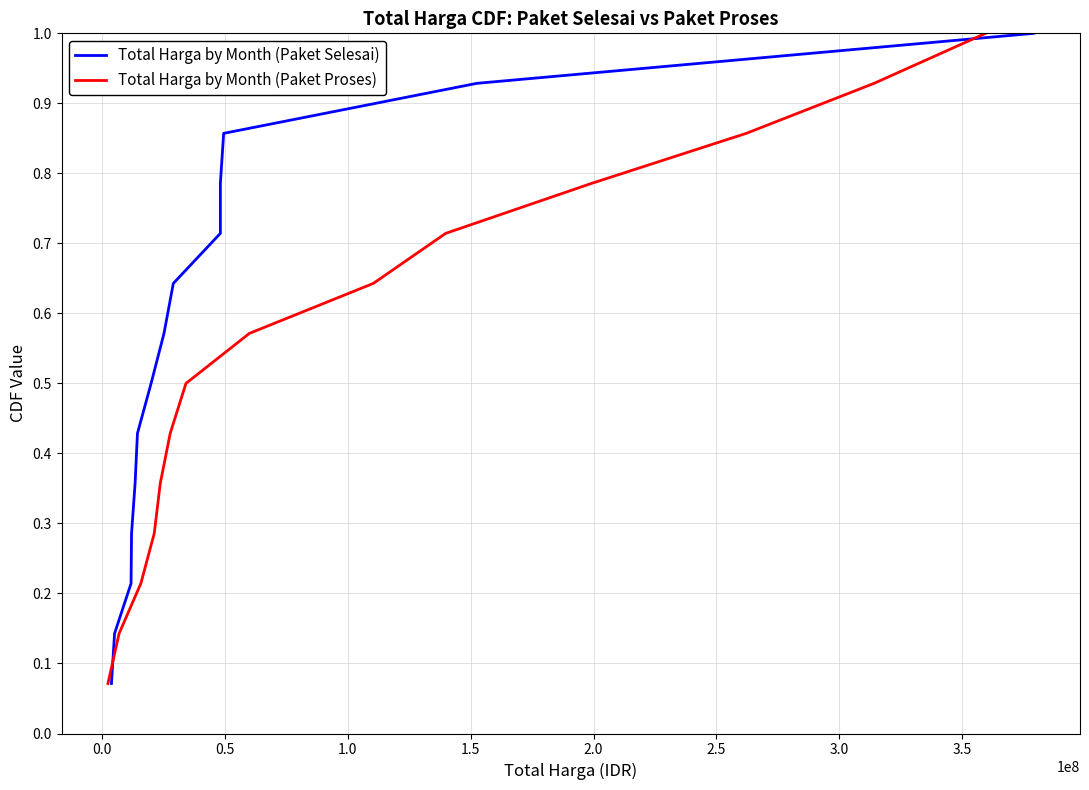

What is the label of the 8th point from the right?

2.5